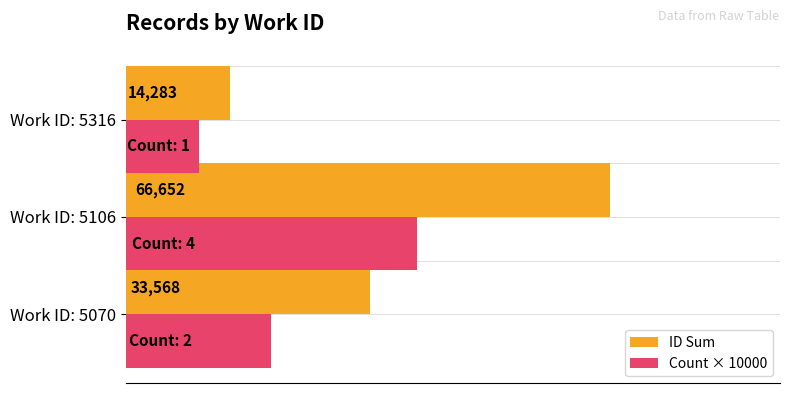

List the series in order of their peak value, highest first.

ID Sum, Count × 10000